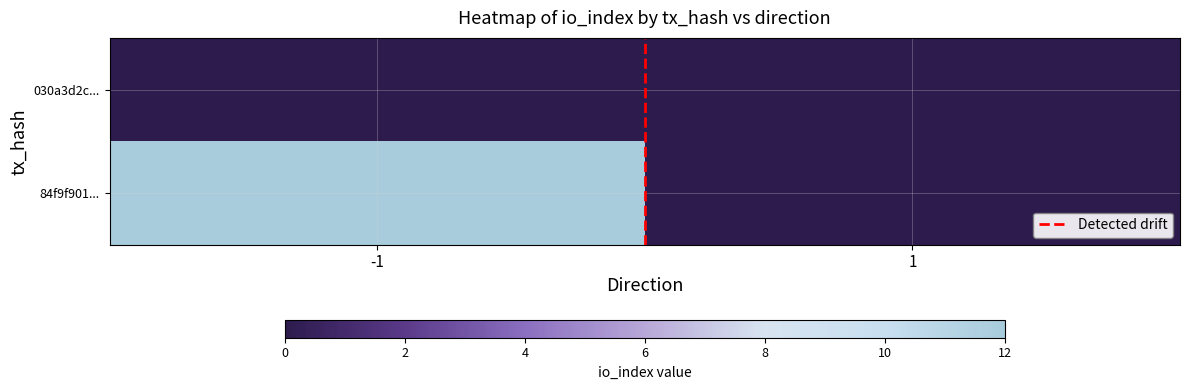

At which category is the sum across all series the highest?

-1